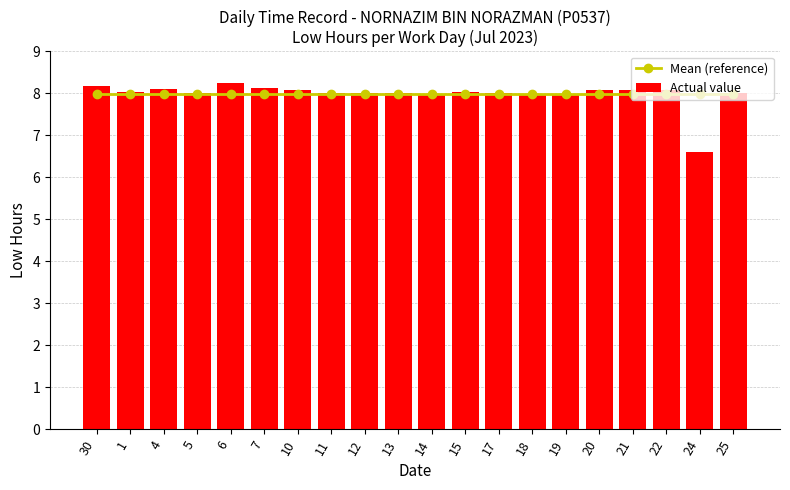

Read the Actual value value at 20.

8.1